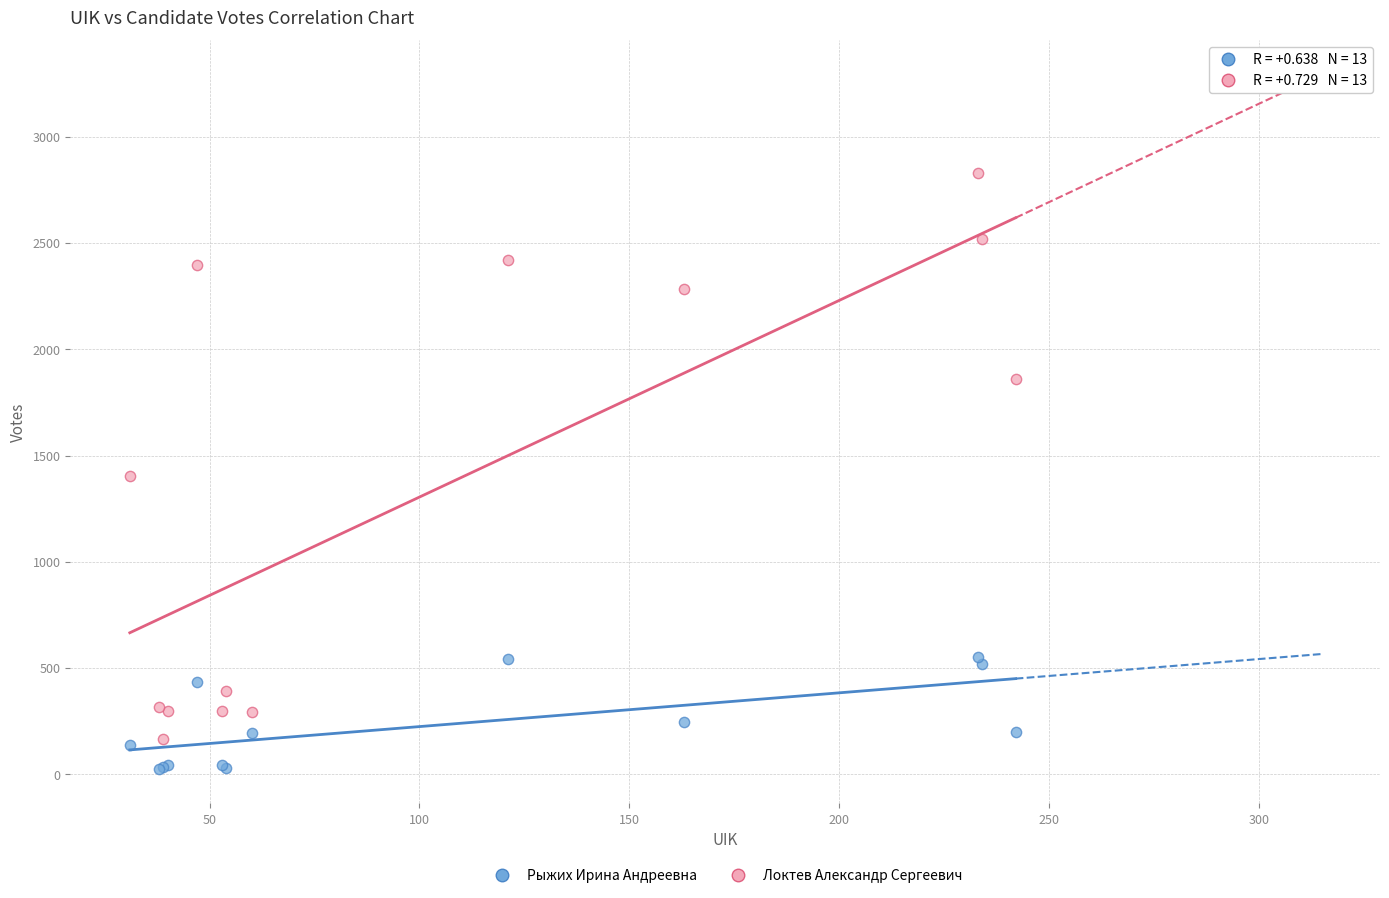

What is the X range (max minus min) for the scatter plot?

211